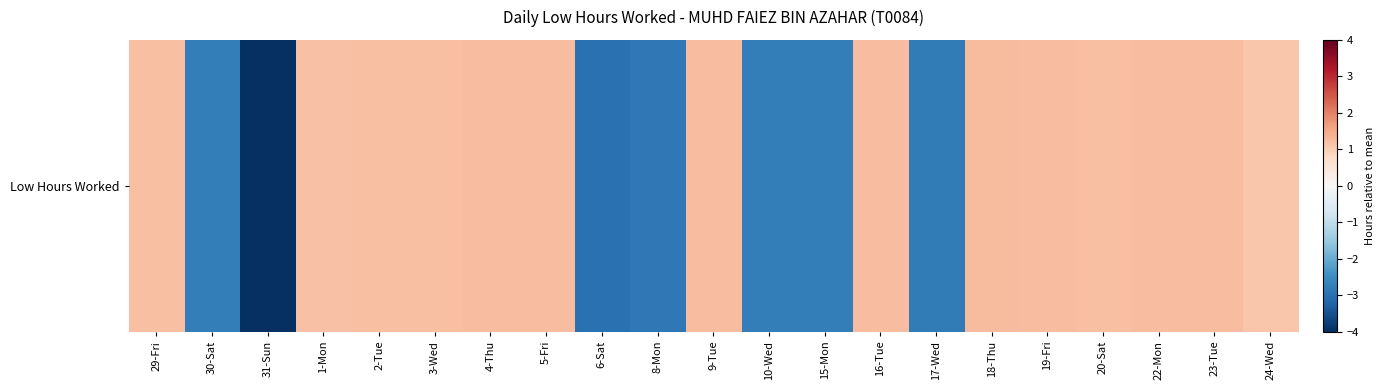

The chart shows a value of 1.6 at 1-Mon. True or false?

False